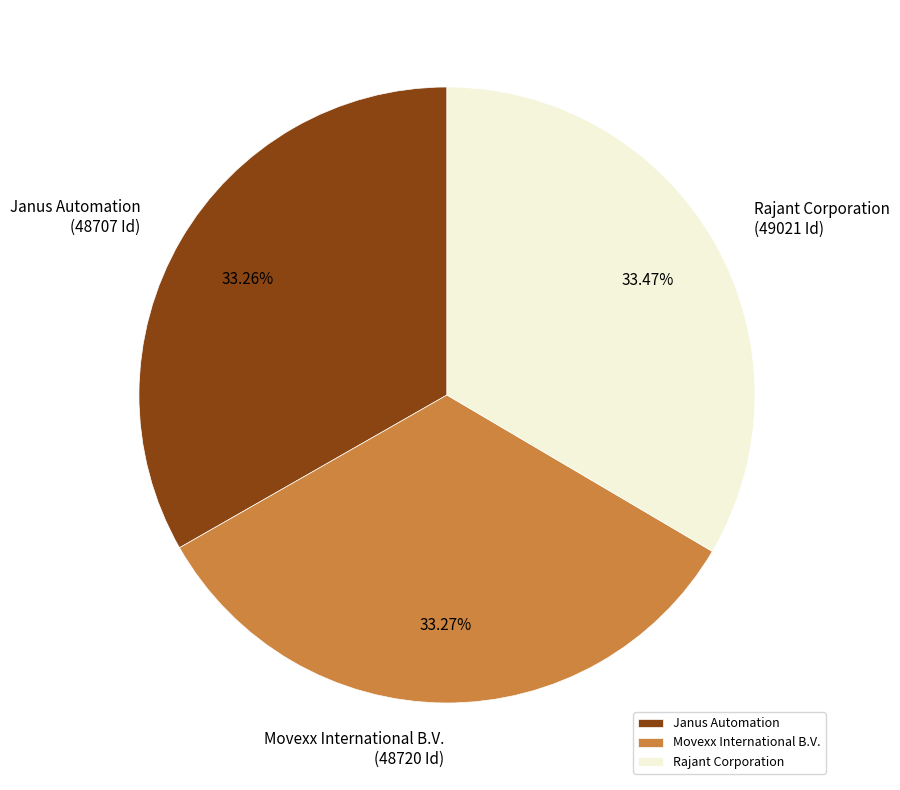

What percentage is the Movexx International B.V. slice, to the nearest percent?

33%